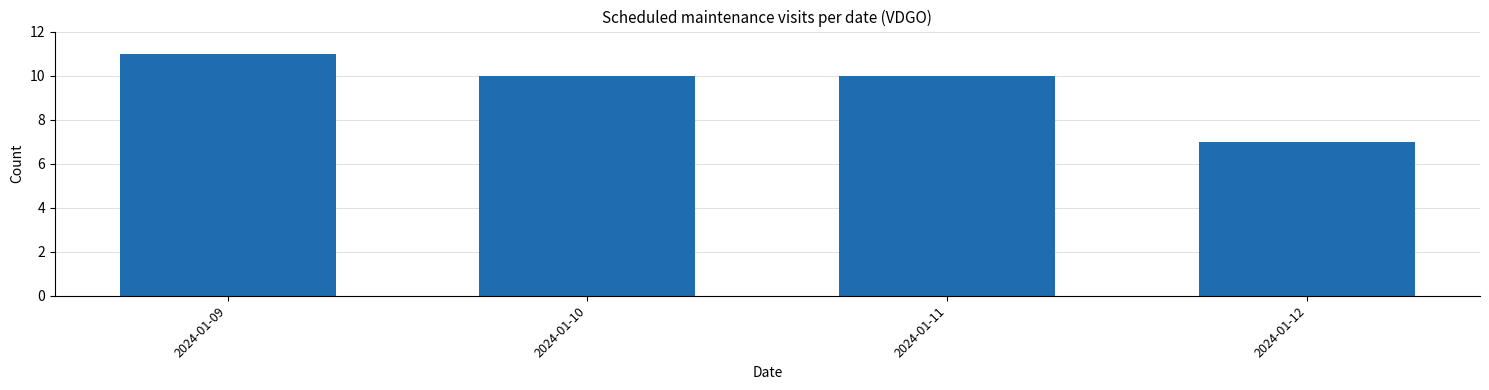

At which label does the data first exceed 10?

2024-01-09